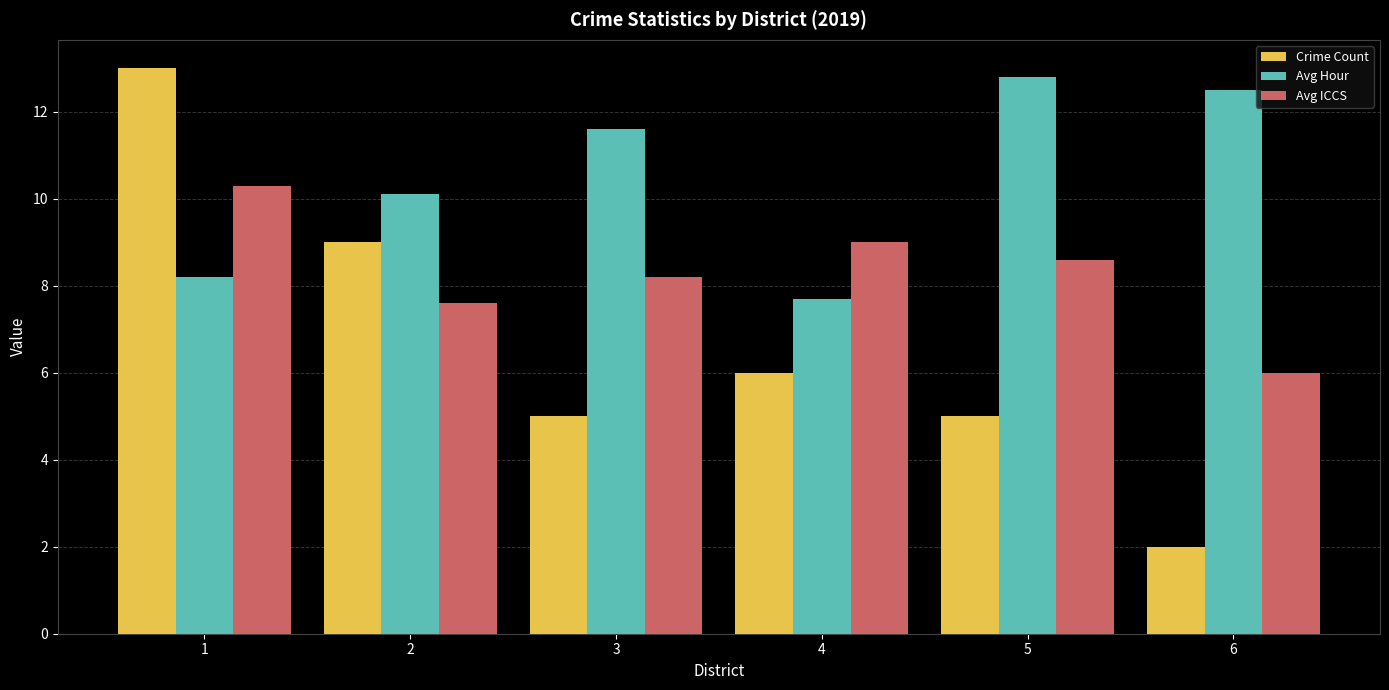

What is the sum of all Avg Hour values?

62.9